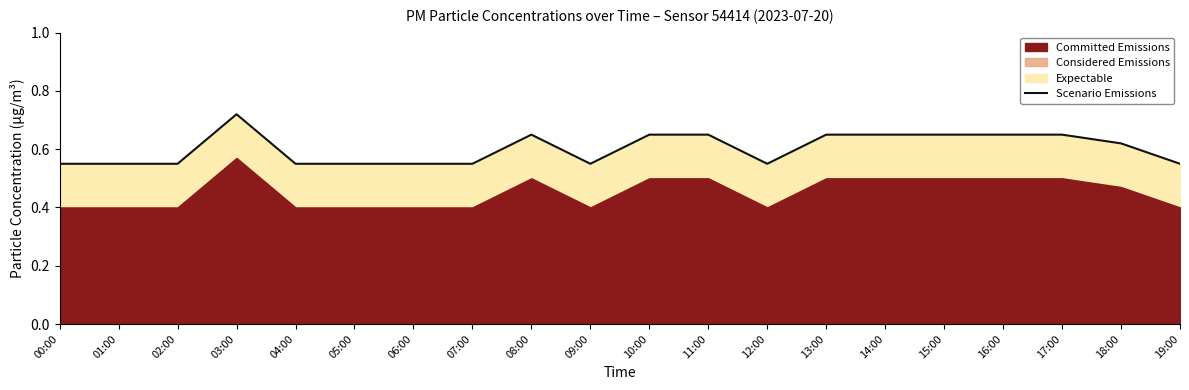

Rank the categories by value from highest to lowest.

03:00, 08:00, 10:00, 11:00, 13:00, 14:00, 15:00, 16:00, 17:00, 18:00, 00:00, 01:00, 02:00, 04:00, 05:00, 06:00, 07:00, 09:00, 12:00, 19:00